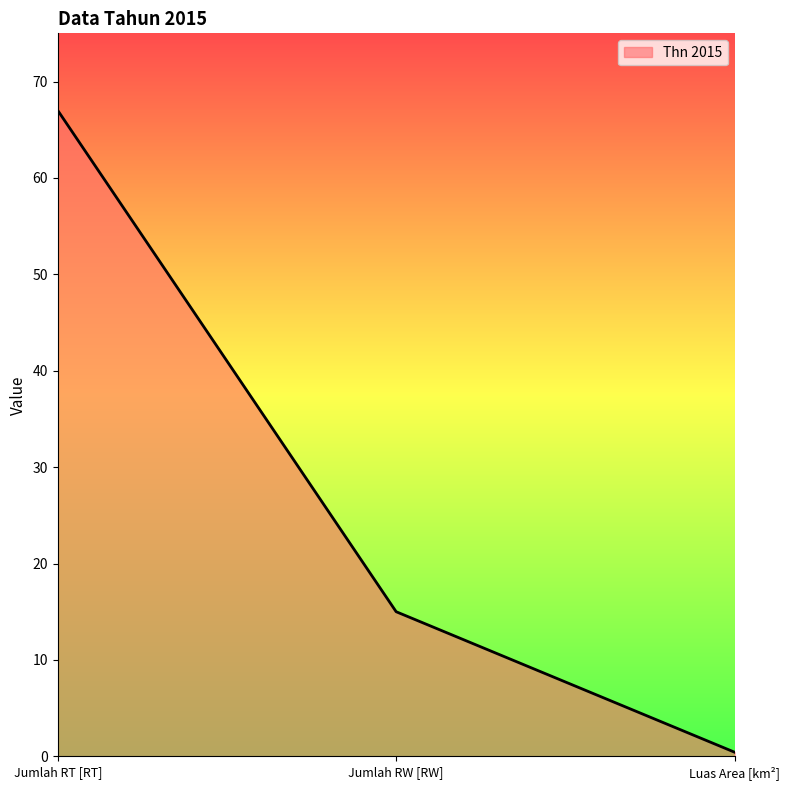

What is the average value?

27.5